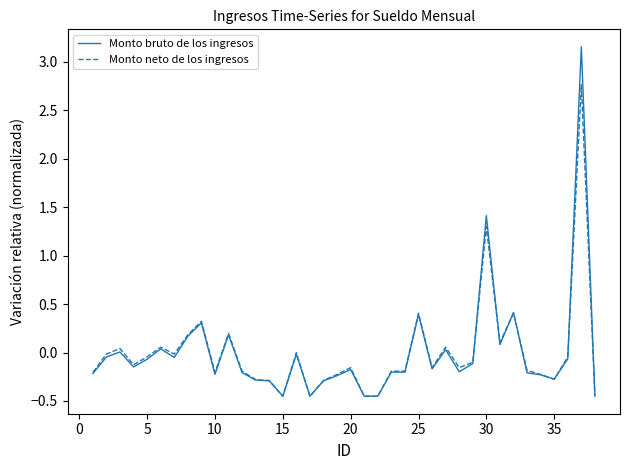

Rank the series by their maximum value, from lowest to highest.

Monto neto de los ingresos, Monto bruto de los ingresos